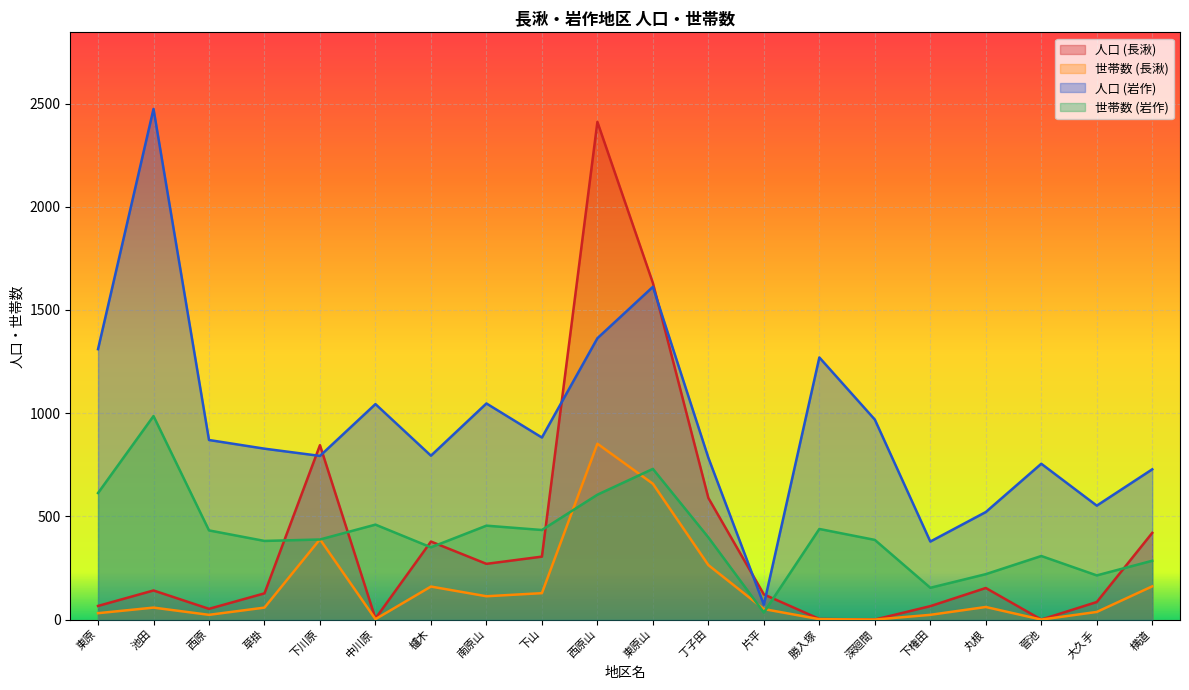

Reading right to left, transcribe all the data shown in this chart.

人口 (長湫): 420	85	0	153	65	0	3	122	589	1631	2411	305	270	378	5	845	127	52	141	66
世帯数 (長湫): 161	37	0	61	23	0	2	51	264	658	852	128	113	160	2	389	58	23	58	31
人口 (岩作): 728	552	755	521	378	969	1270	72	784	1612	1363	882	1047	794	1044	793	828	870	2474	1310
世帯数 (岩作): 285	214	308	220	154	386	439	34	398	730	605	434	455	350	460	388	381	432	986	613